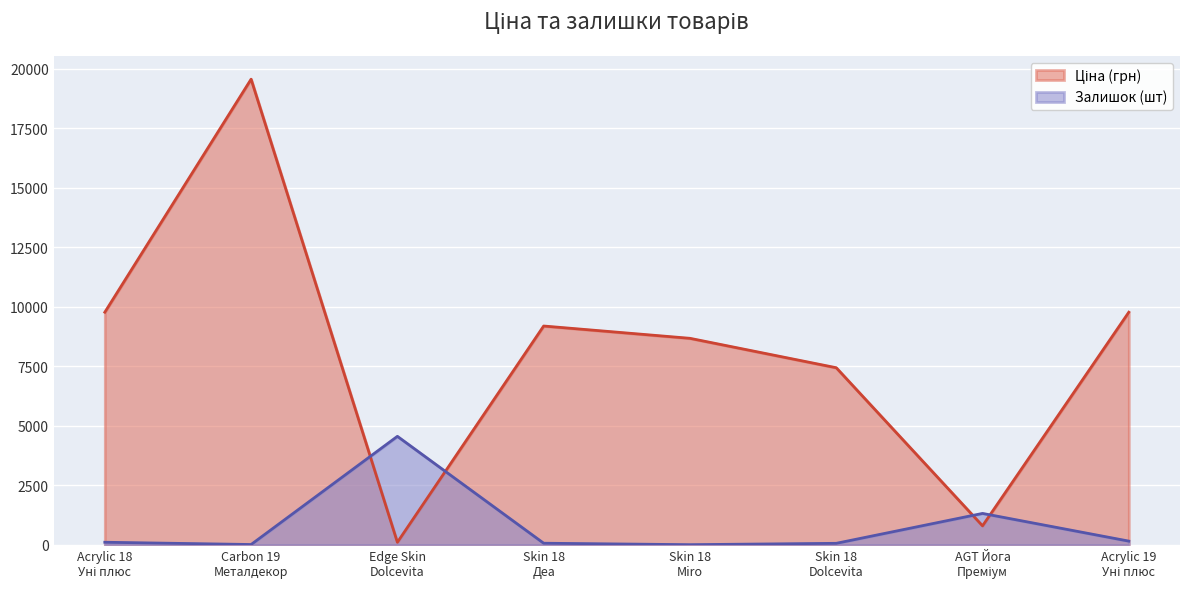

List the series in order of their peak value, lowest first.

Залишок, Ціна